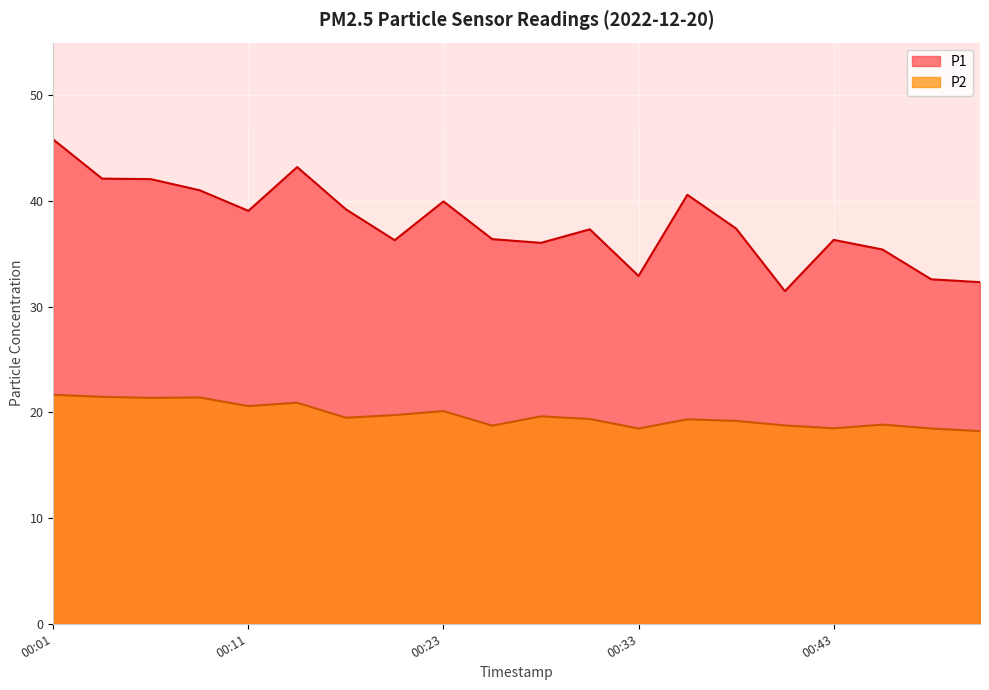

At which category does P2 reach its first local peak?

00:08